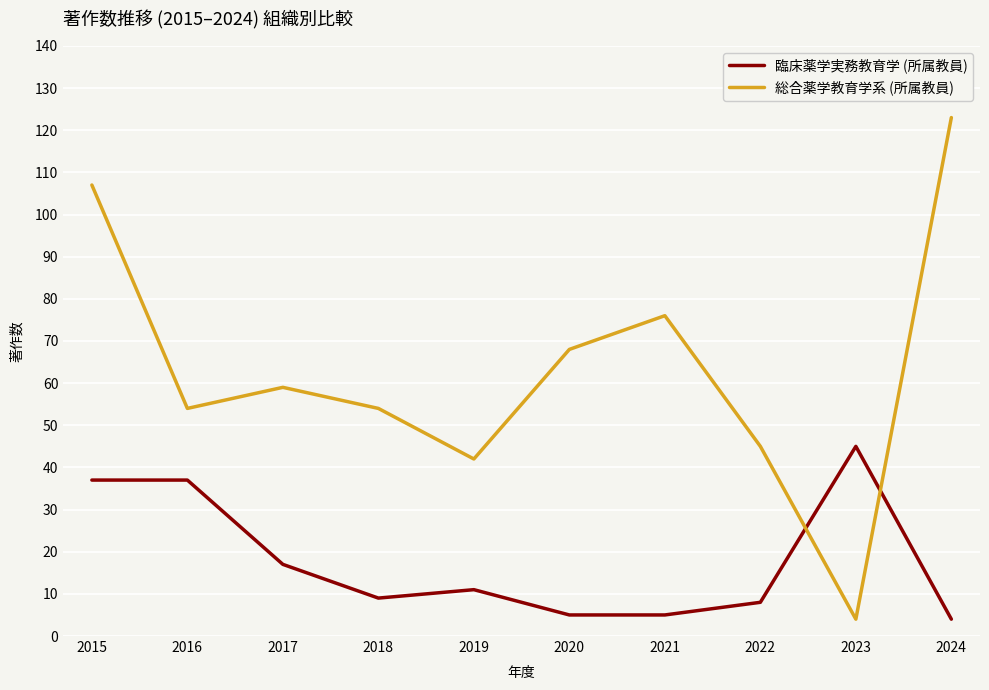

Is it true that 総合薬学教育学系 (所属教員) equals 16 at 2022?

False